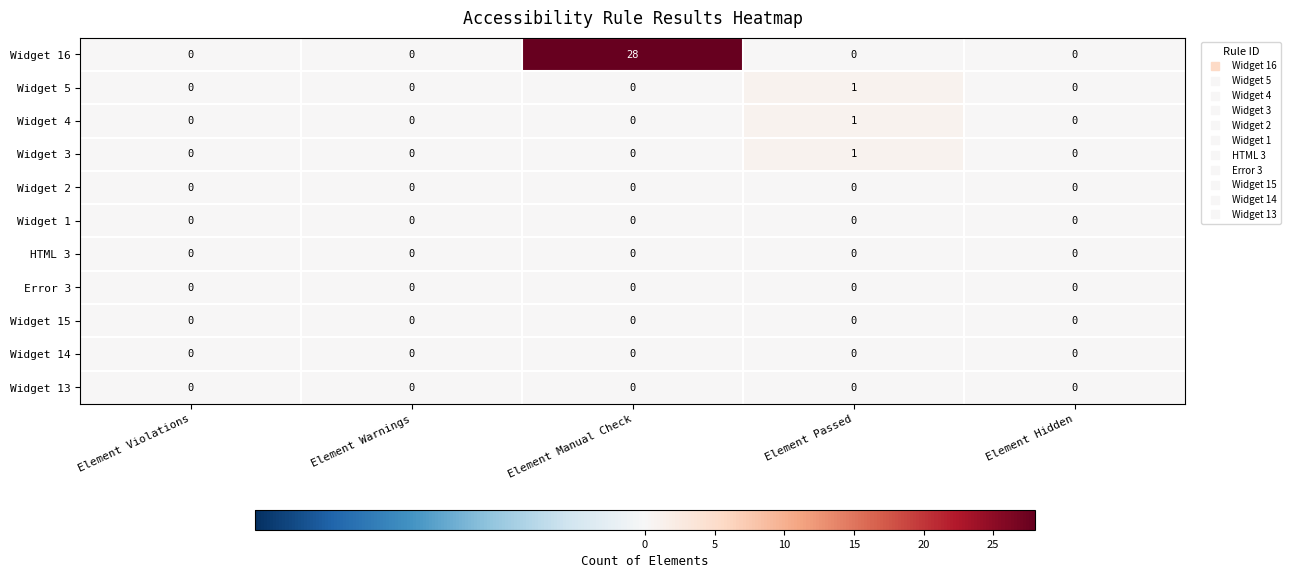

The Widget 14 series shows 0 at Element Warnings. True or false?

True